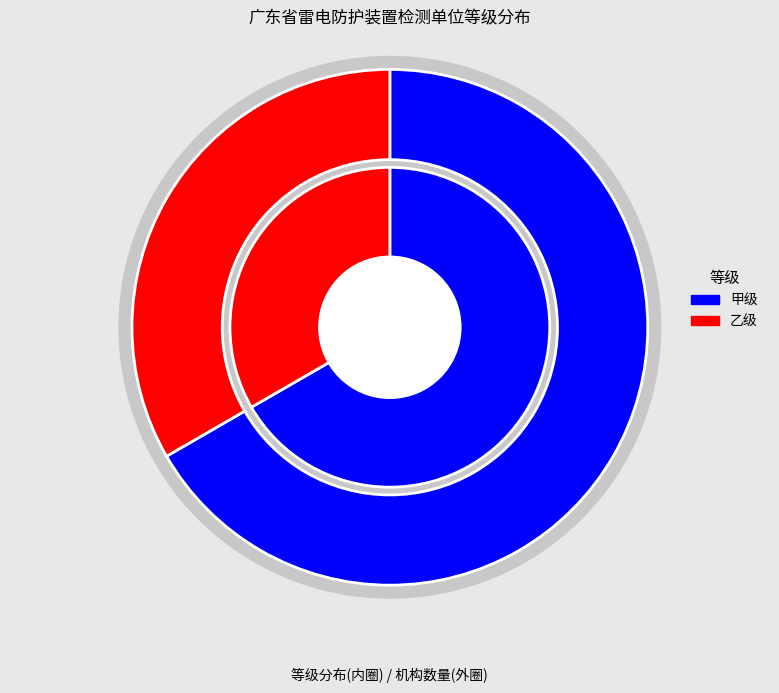

How many slices are in this pie chart?

2